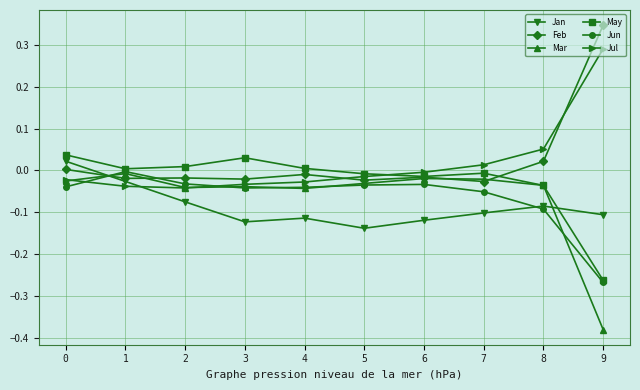

Which series changed the most between 1 and 3?

Jan